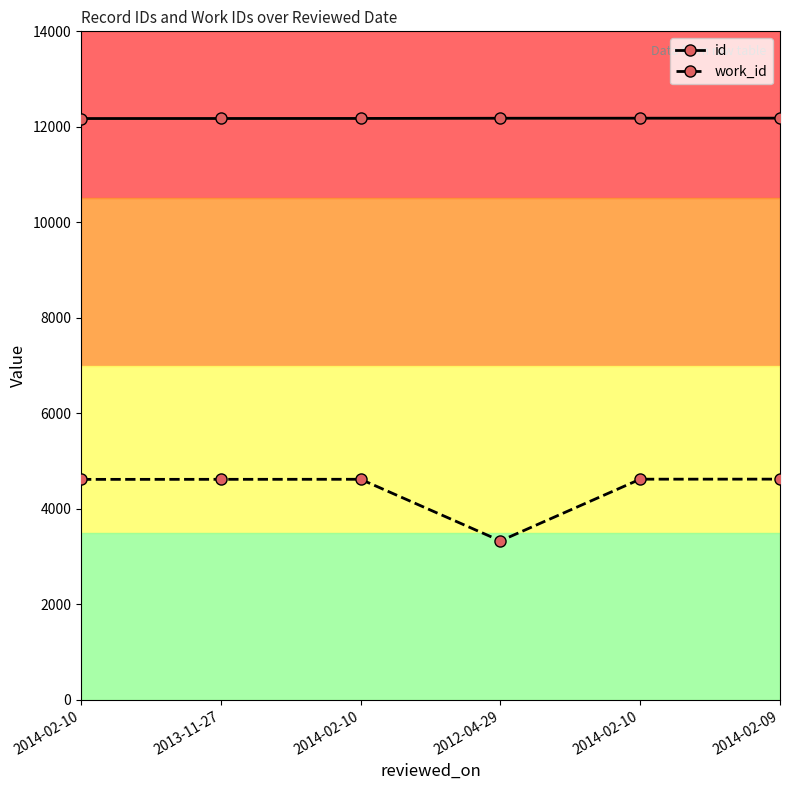

List the labels in order of id value, largest first.

2014-02-09, 2014-02-10, 2012-04-29, 2014-02-10, 2013-11-27, 2014-02-10